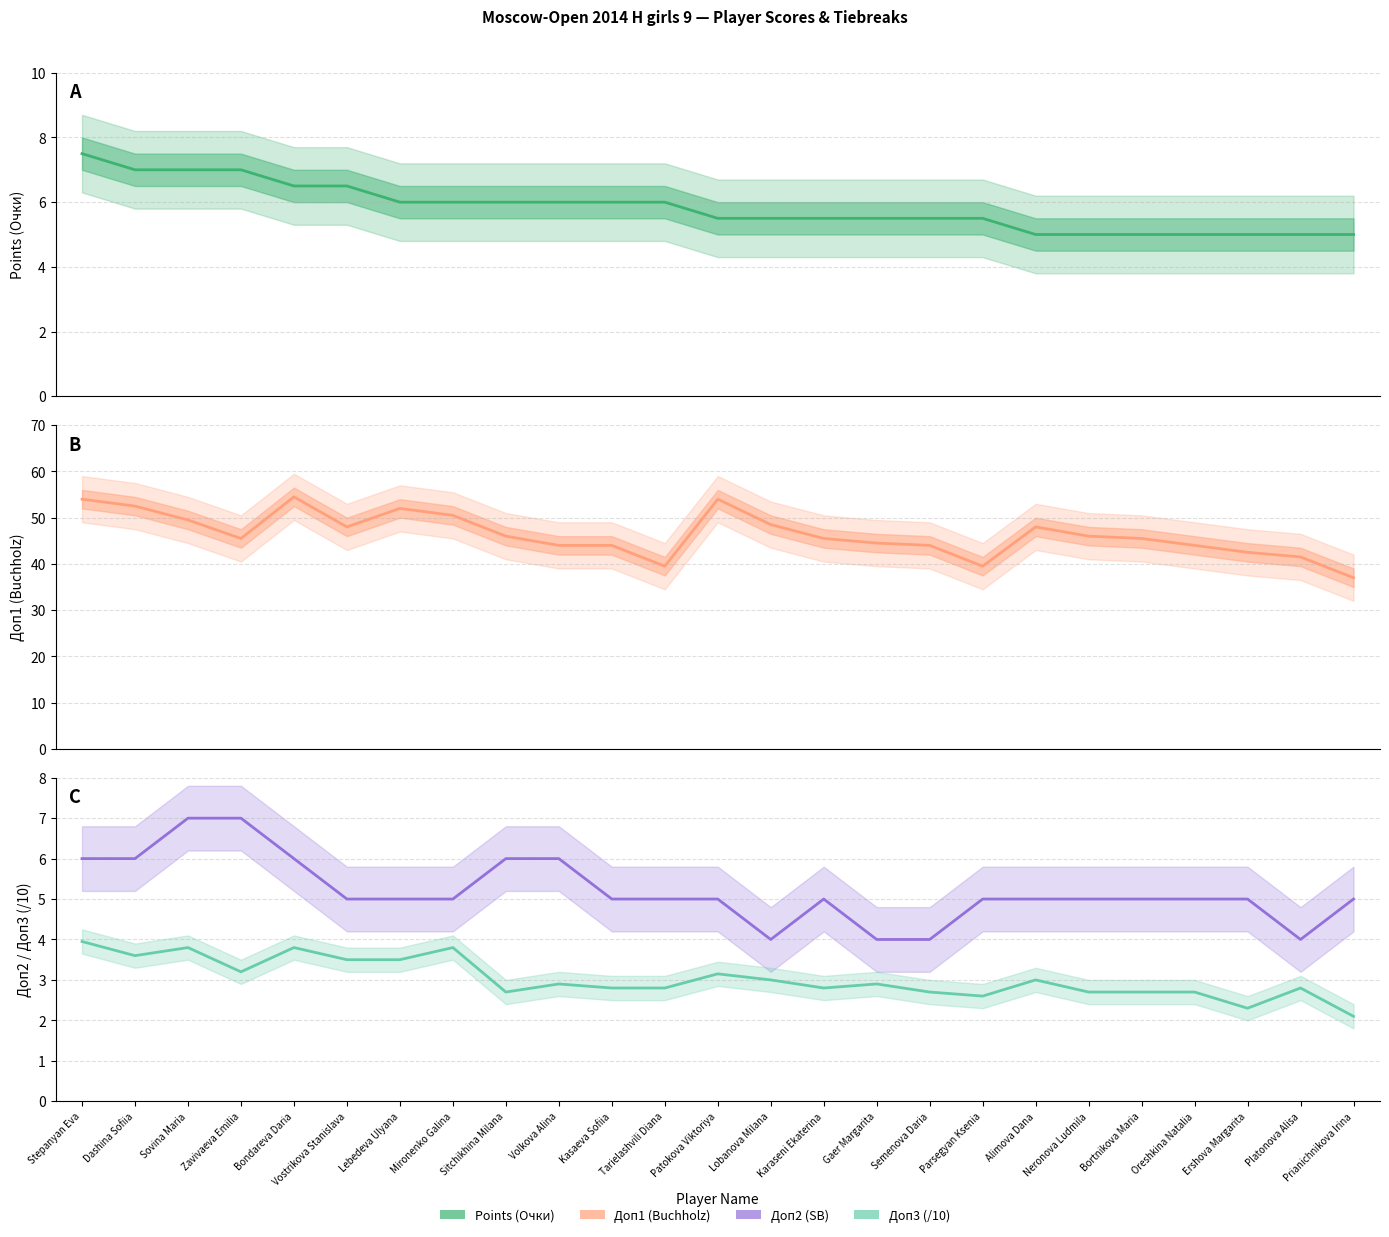

What are all the series names shown in the legend?

Points (Очки), Доп1 (Buchholz), Доп2 (SB), Доп3 (/10)